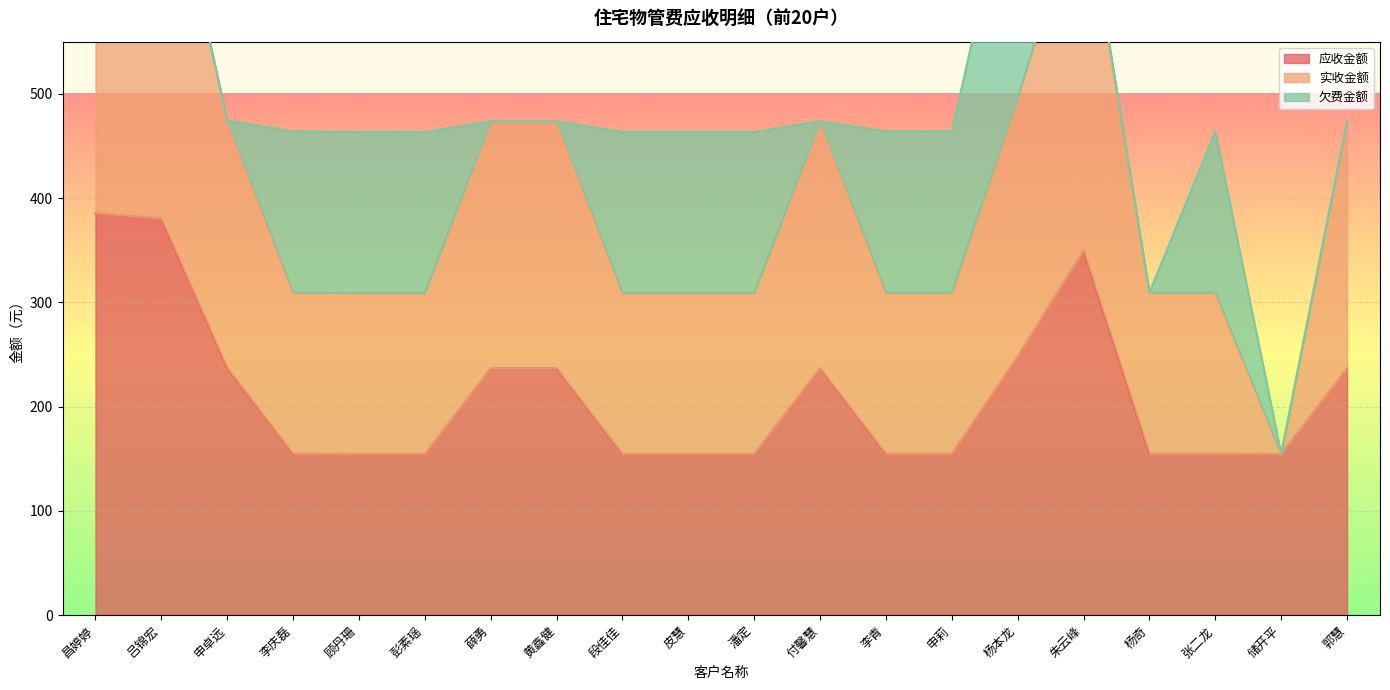

Where is the first local maximum for 实收金额?

付馨慧